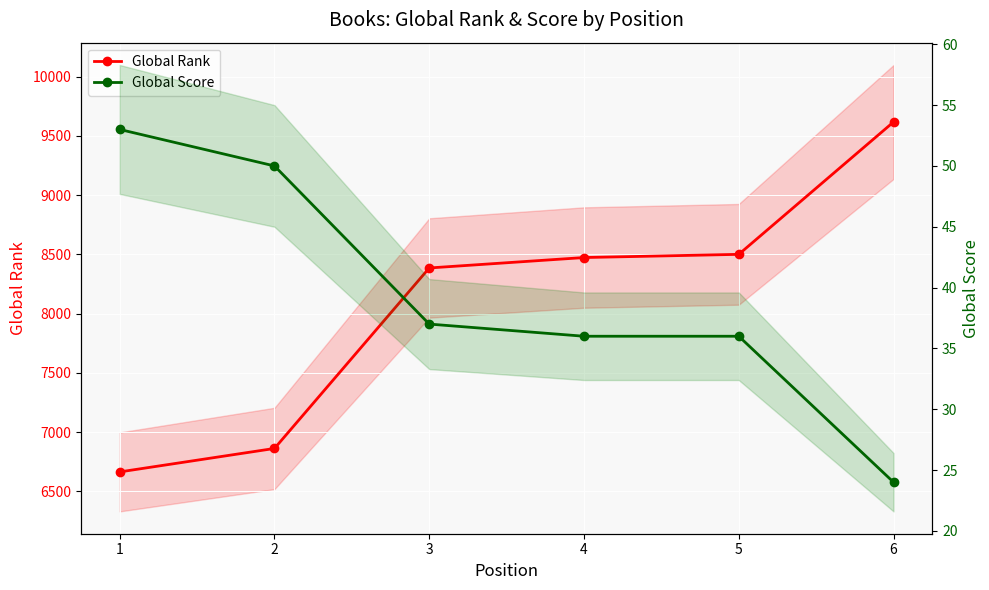

Which label corresponds to the smallest value in the chart?

6